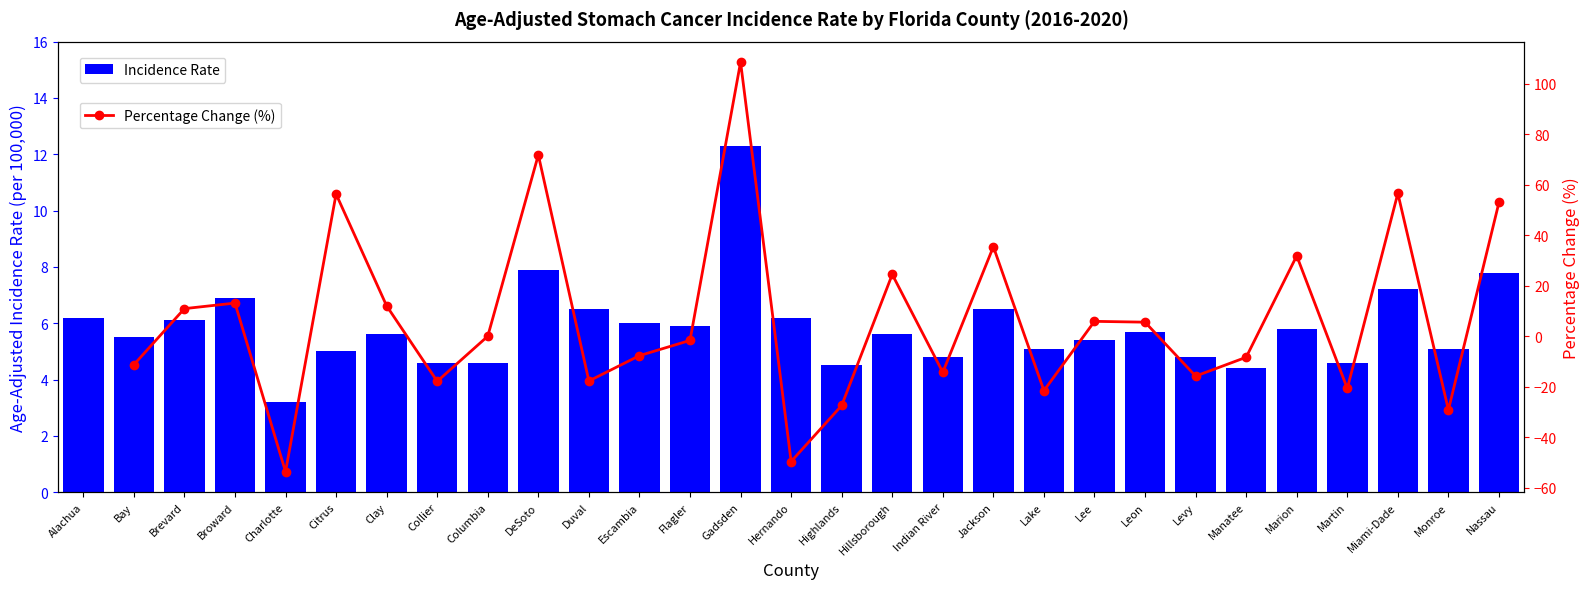

Between Martin and Nassau, which is larger?

Nassau